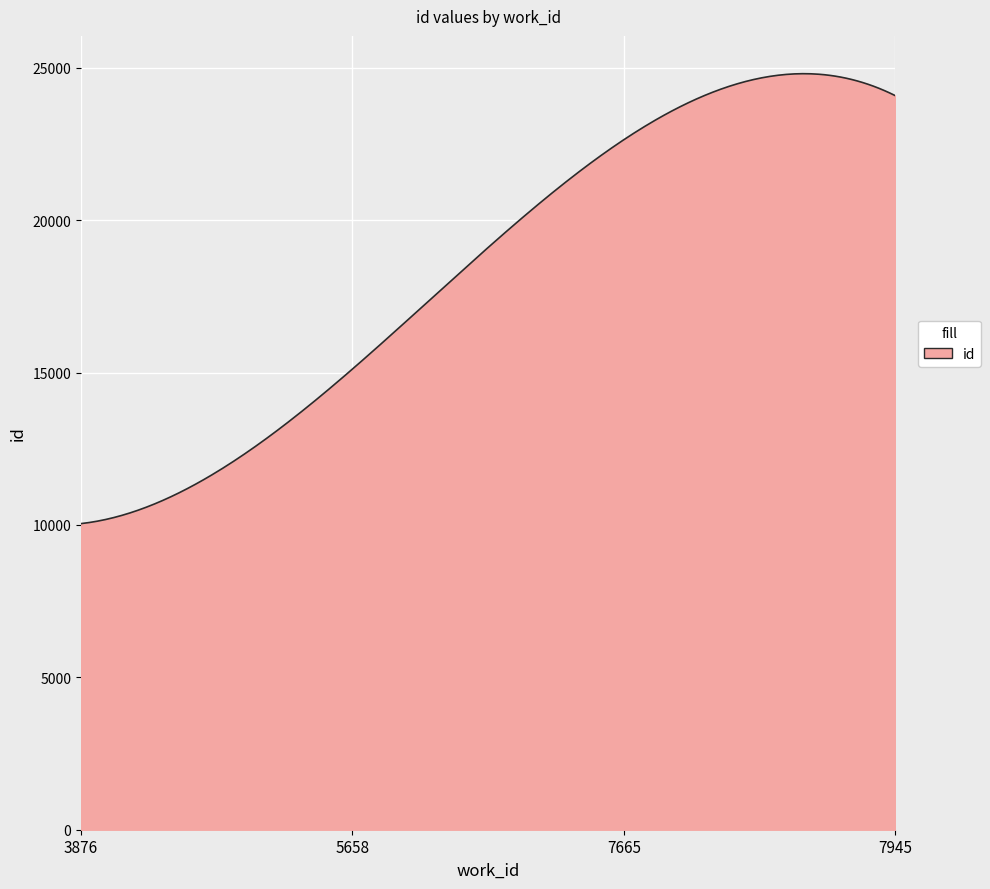

What is the minimum value shown in the chart?

10044.0